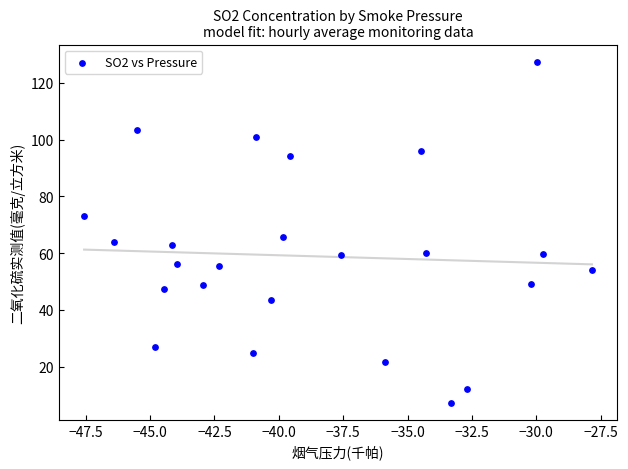

What Y value in the scatter plot is closest to 67?

65.6